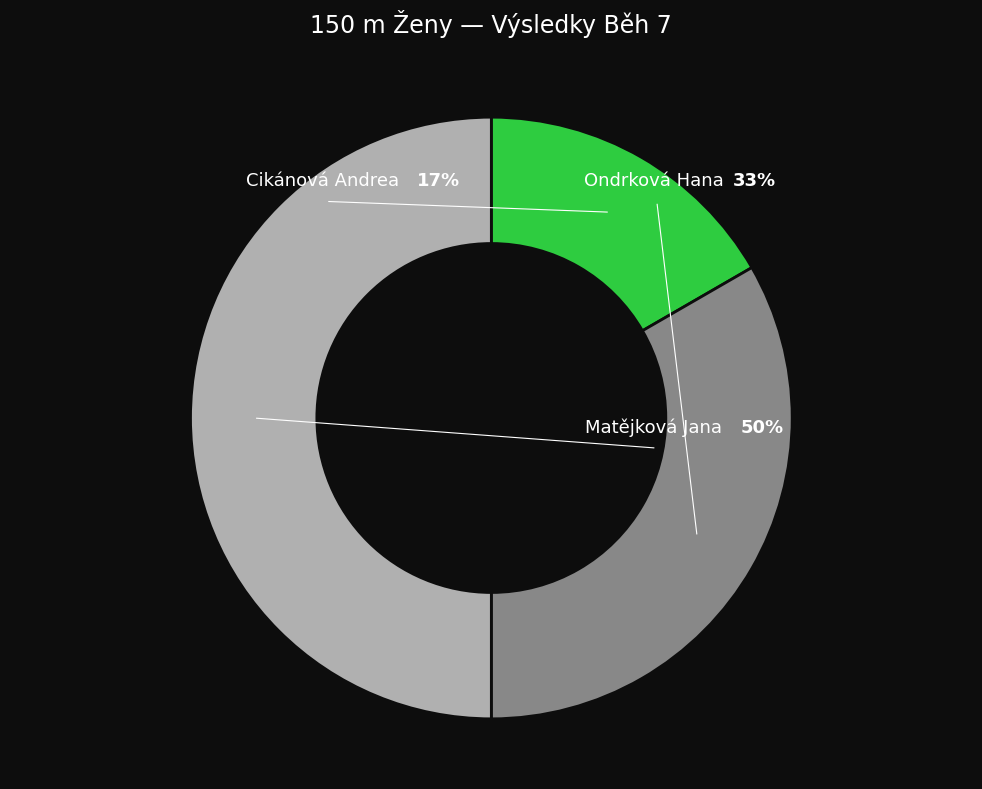

Which category has the smallest portion of the pie?

Cikánová Andrea